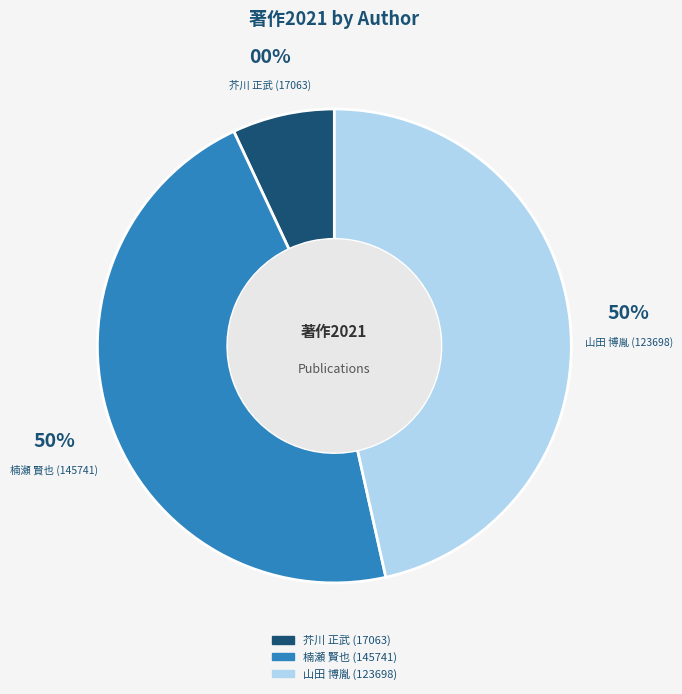

What is the smallest slice in the pie chart?

芥川 正武 (17063)